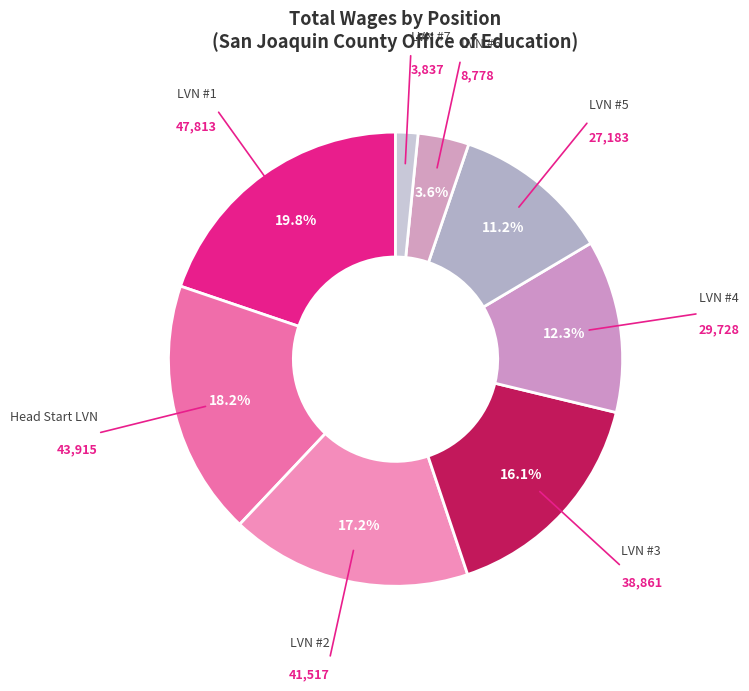

How many segments does this pie chart have?

8